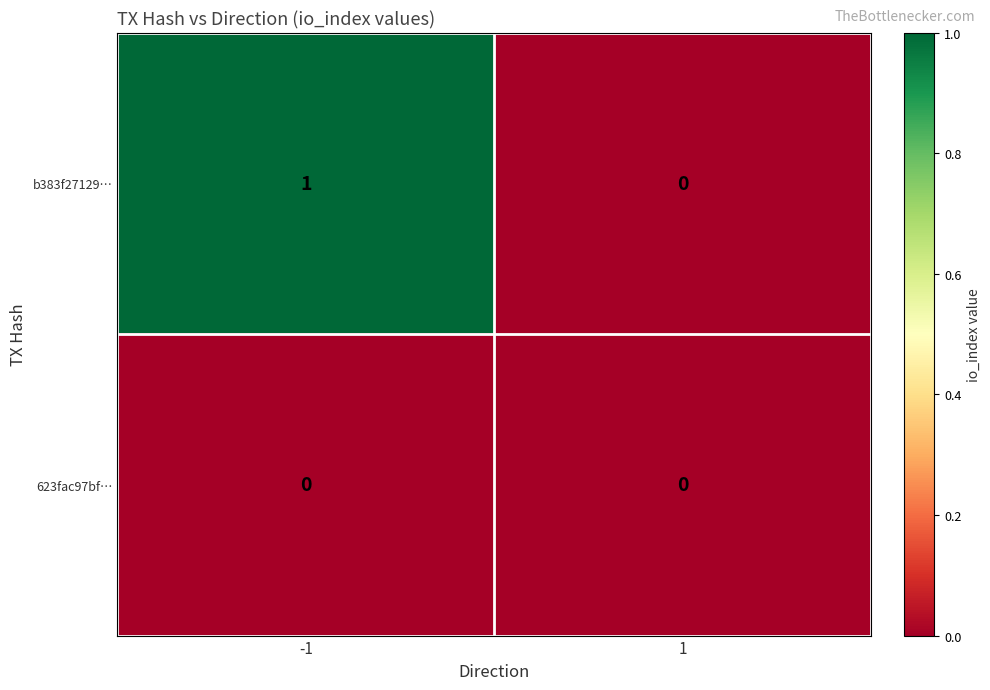

Reading left to right, extract all data points from this chart.

b383f27129…: 1	0
623fac97bf…: 0	0